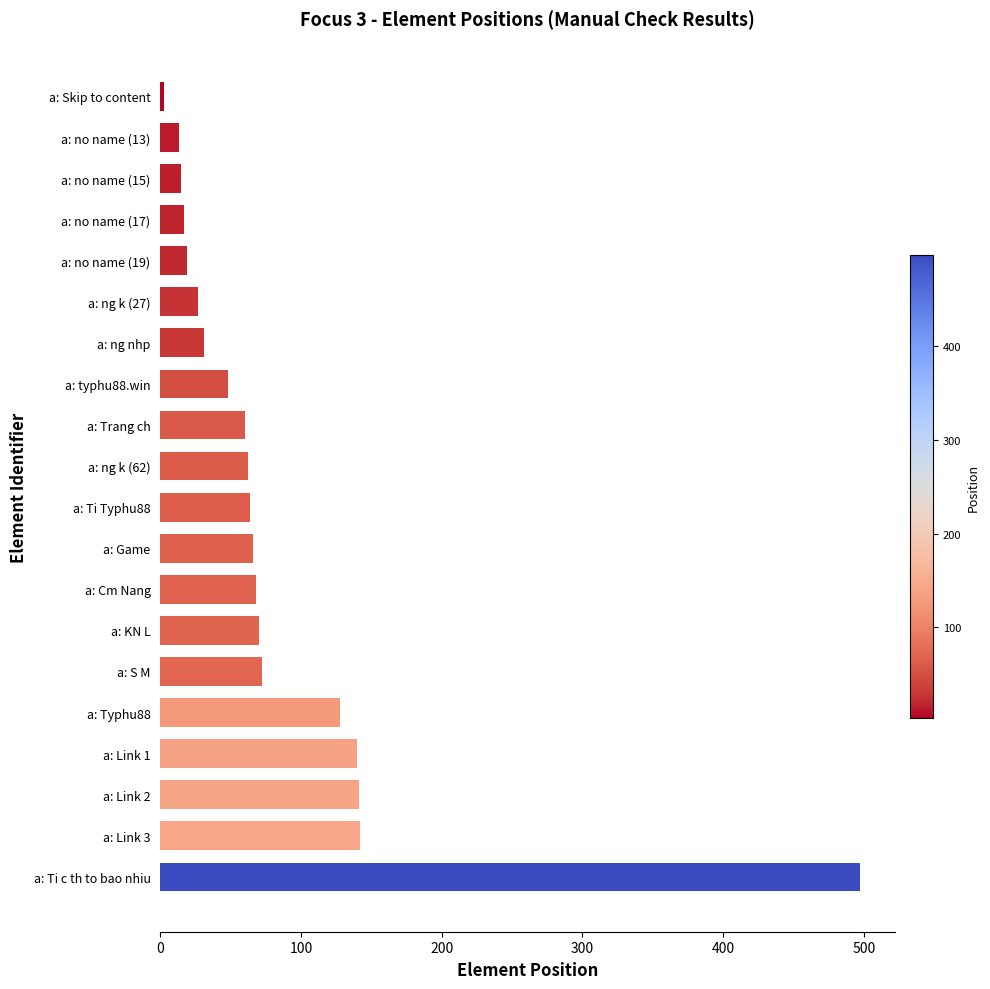

Between a: Ti c th to bao nhiu and a: Link 1, which is larger?

a: Ti c th to bao nhiu